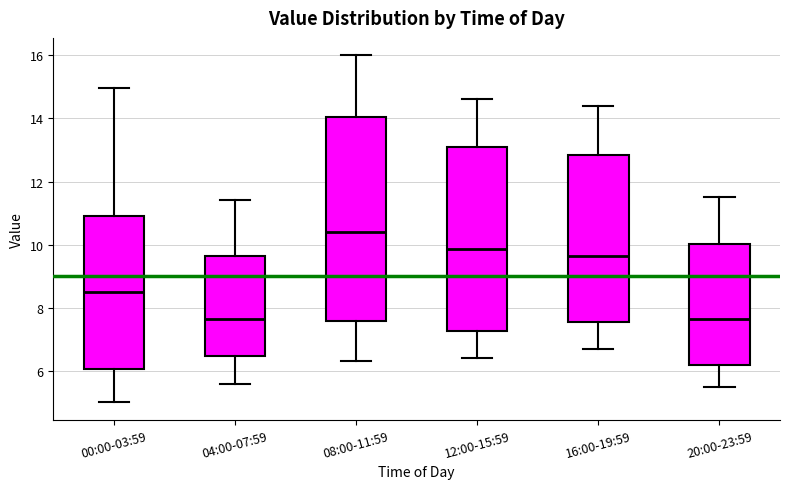

Which box is the tallest, from its lower edge to its upper edge?

08:00-11:59